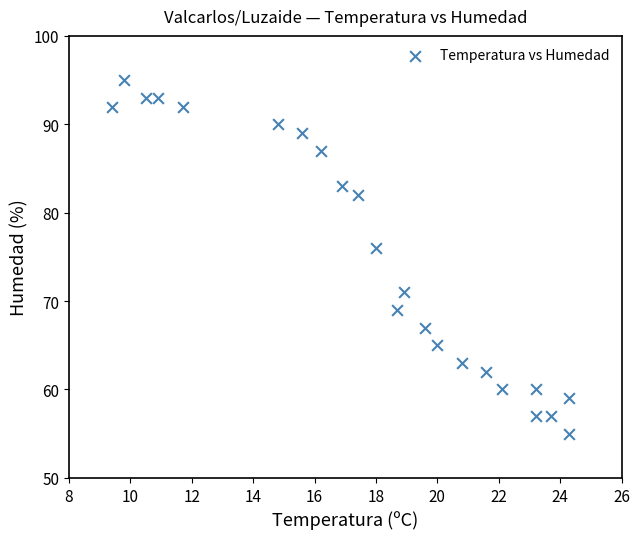

What Y value in the scatter plot is closest to 75?

76